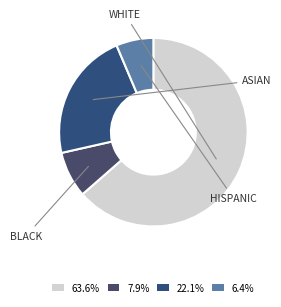

How many segments does this pie chart have?

4